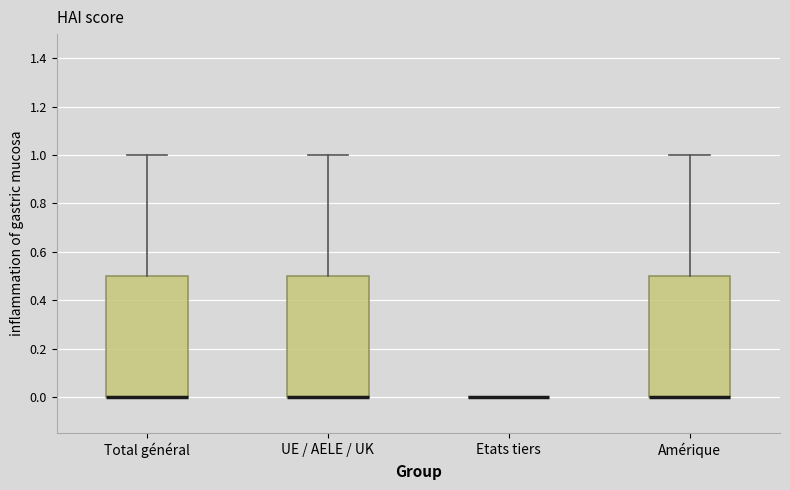

Reading left to right, transcribe this box plot: for each box, give where its median line is, the range the box spans, and where its two whiskers end, as read against the y-axis. The values are not printed on the chart, so give them approximately, as read against the axis.

Total général: median 0.0 (drawn on the box's lower edge), box 0.0 to 0.5, whiskers 0.0 to 1.0
UE / AELE / UK: median 0.0 (drawn on the box's lower edge), box 0.0 to 0.5, whiskers 0.0 to 1.0
Etats tiers: box collapsed to a line at 0.0, whiskers 0.0 to 0.0
Amérique: median 0.0 (drawn on the box's lower edge), box 0.0 to 0.5, whiskers 0.0 to 1.0